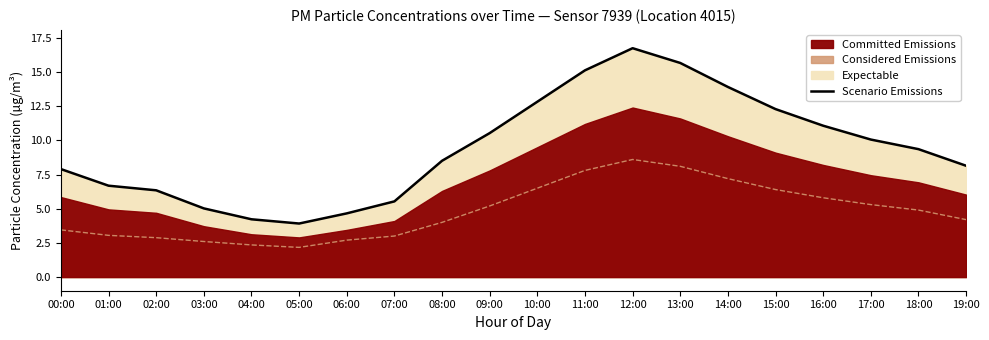

Where does the data first go above 9?

09:00